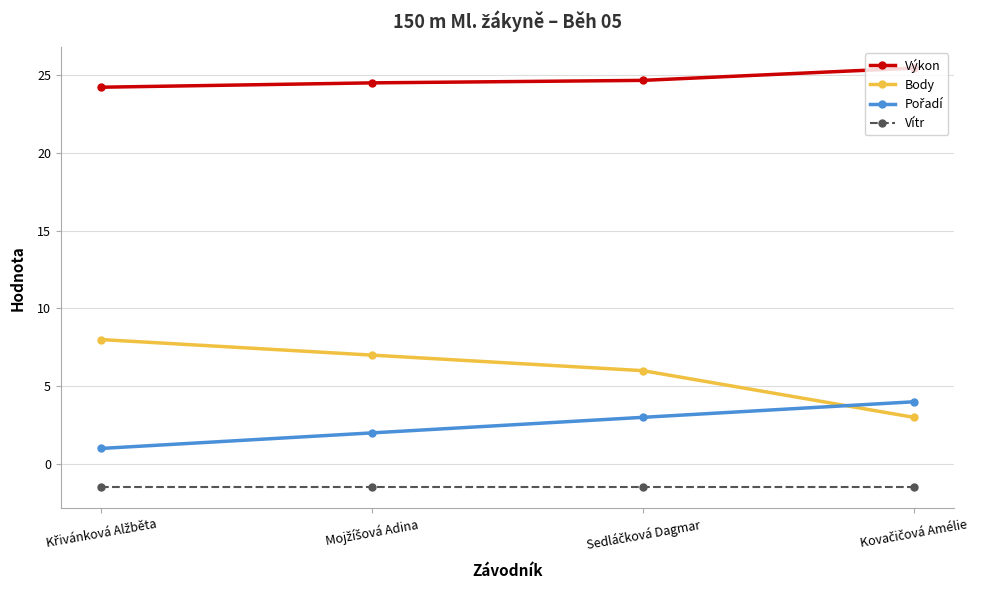

How many lines are shown in the chart?

4